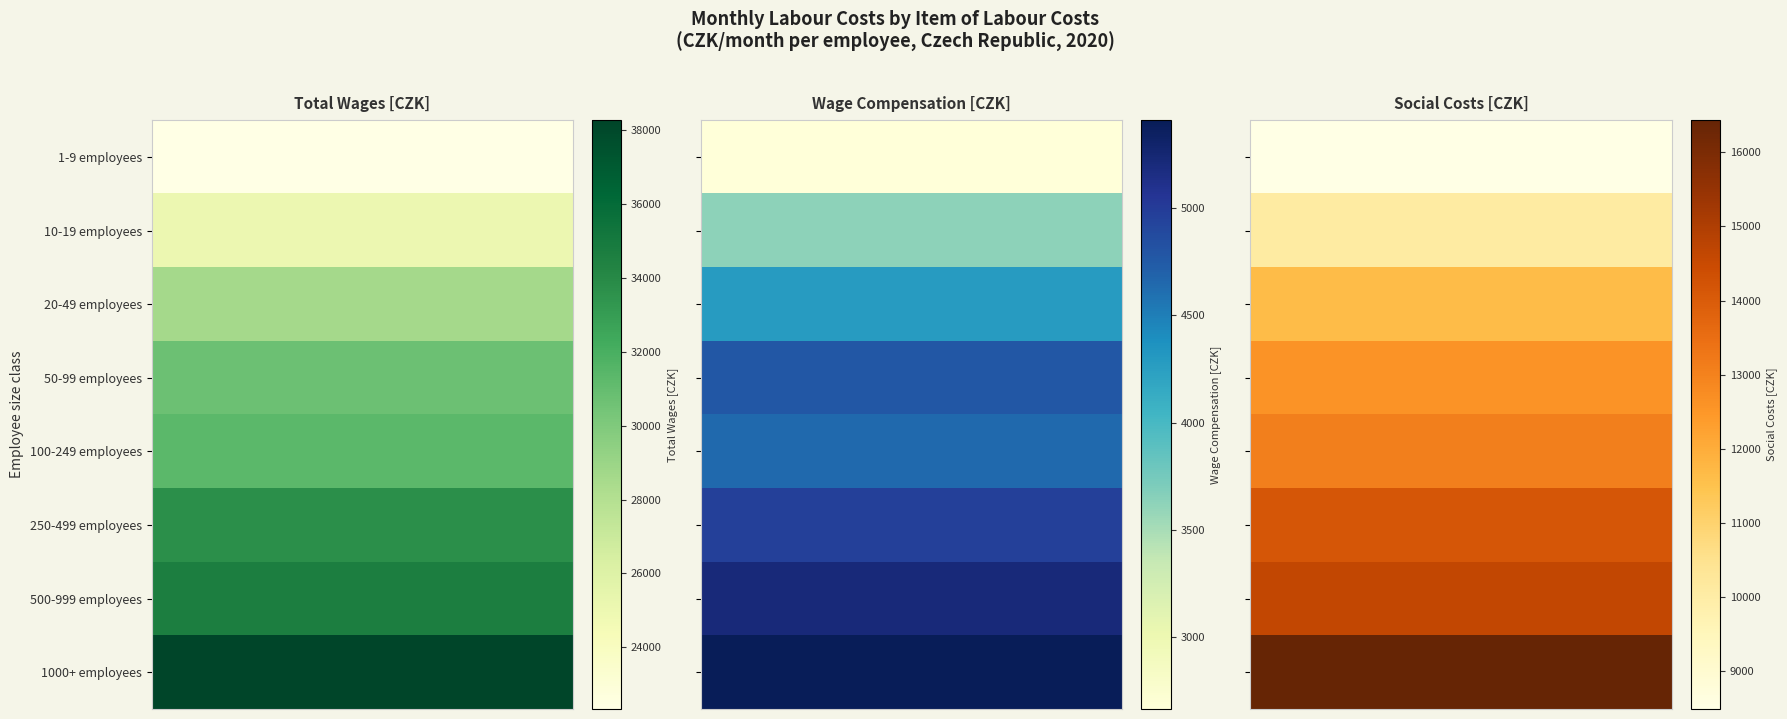

What is the maximum value for 1-9 employees?

22330.4